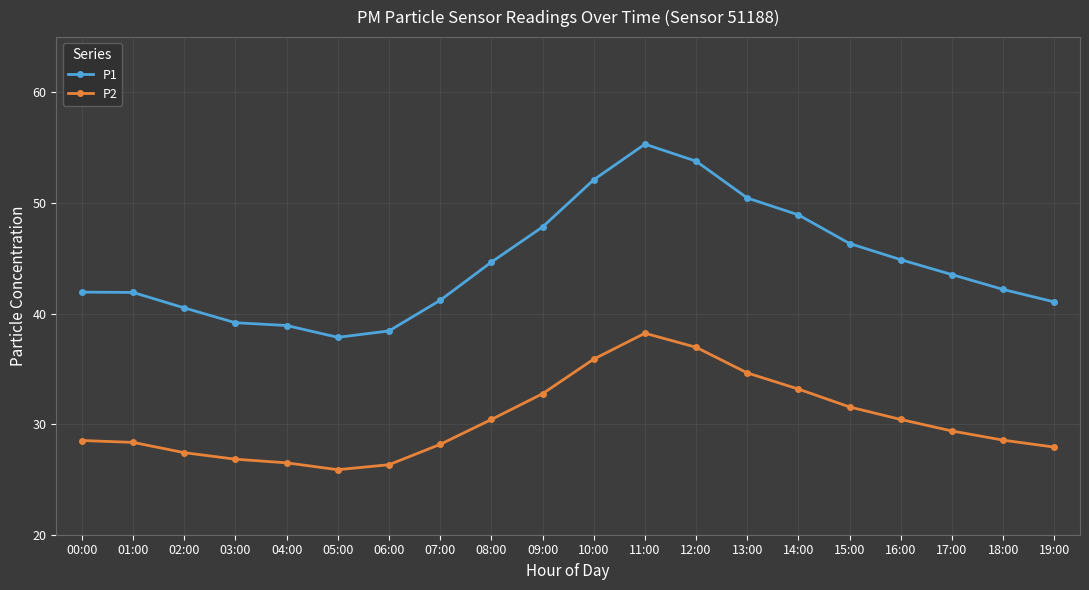

What is the label of the 4th point from the left?

03:00